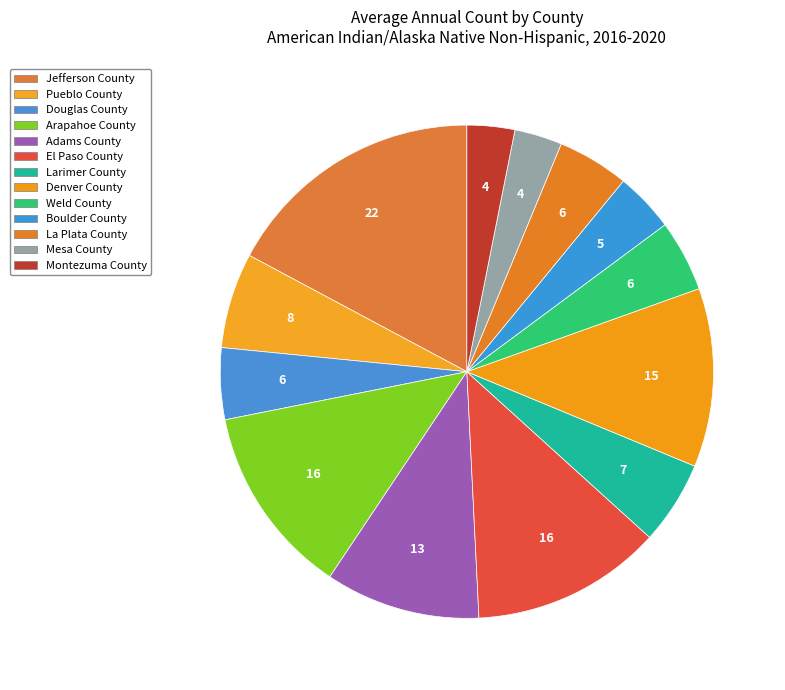

The Mesa County slice represents 1% of the pie. True or false?

False